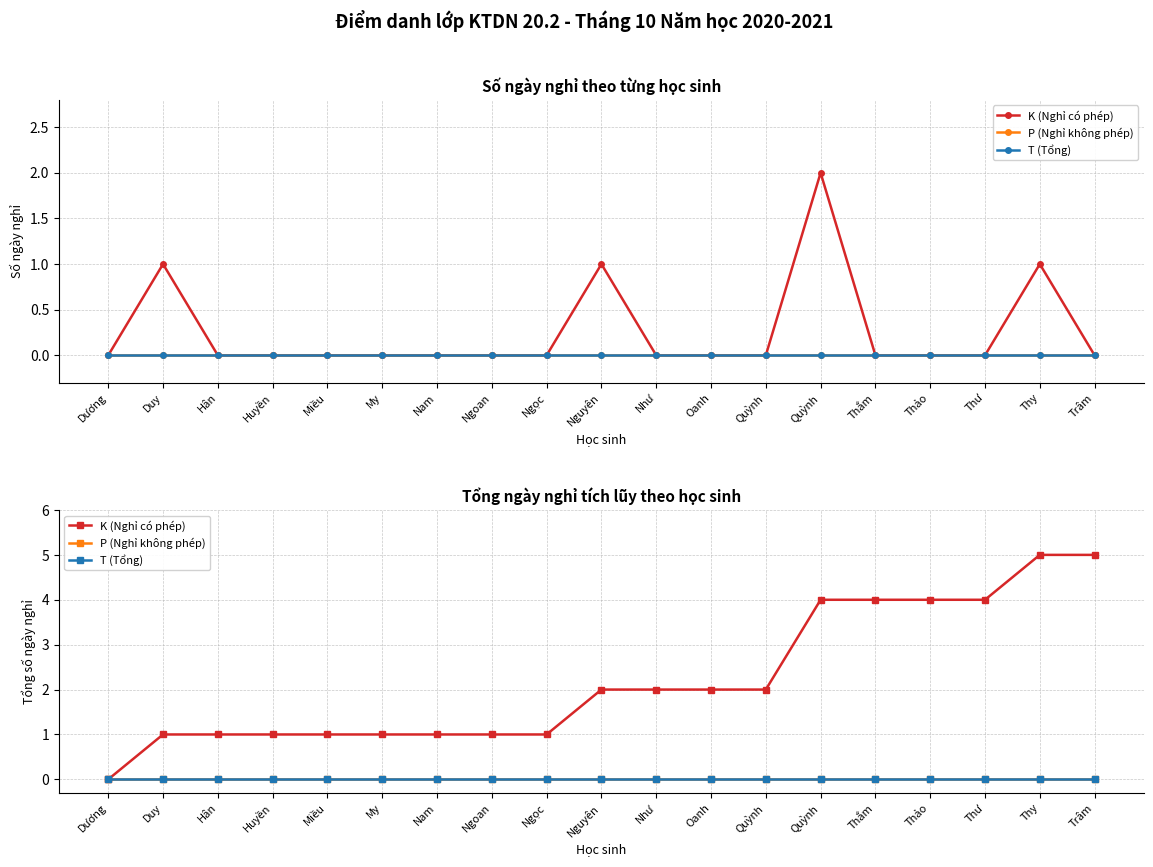

How many categories are shown in the chart?

19